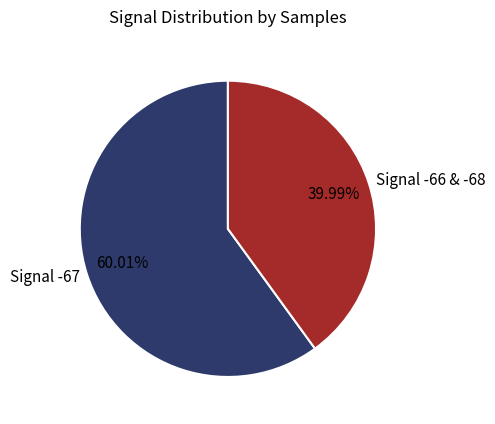

What is the largest slice in the pie chart?

Signal -67